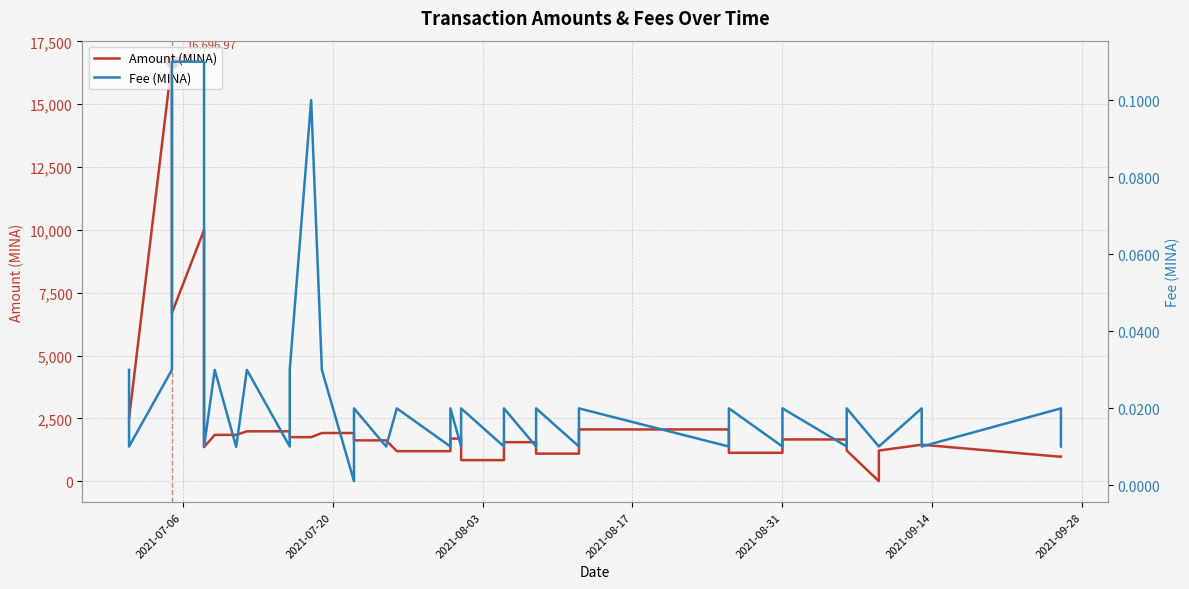

True or false: Amount (MINA) and Fee (MINA) intersect in this chart.

False